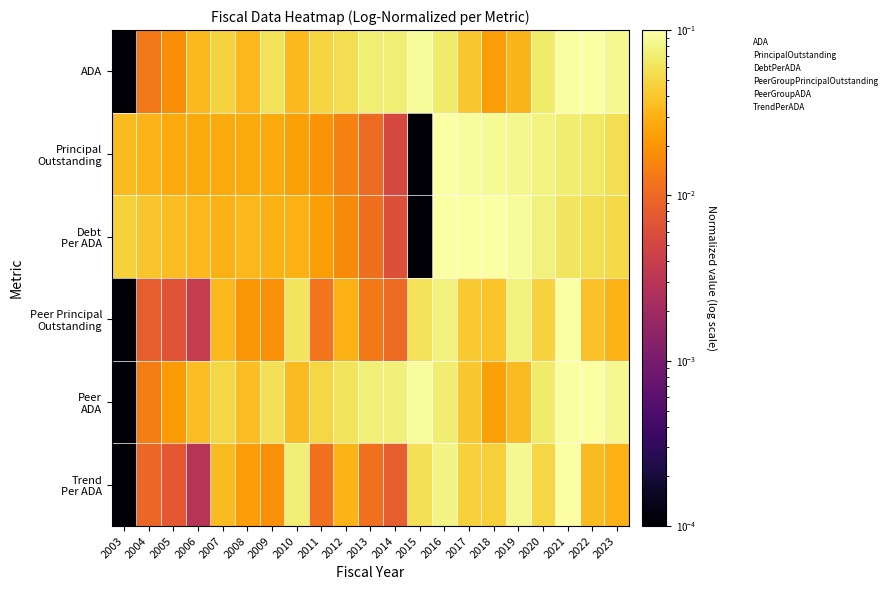

At which category is the sum across all series the highest?

2021